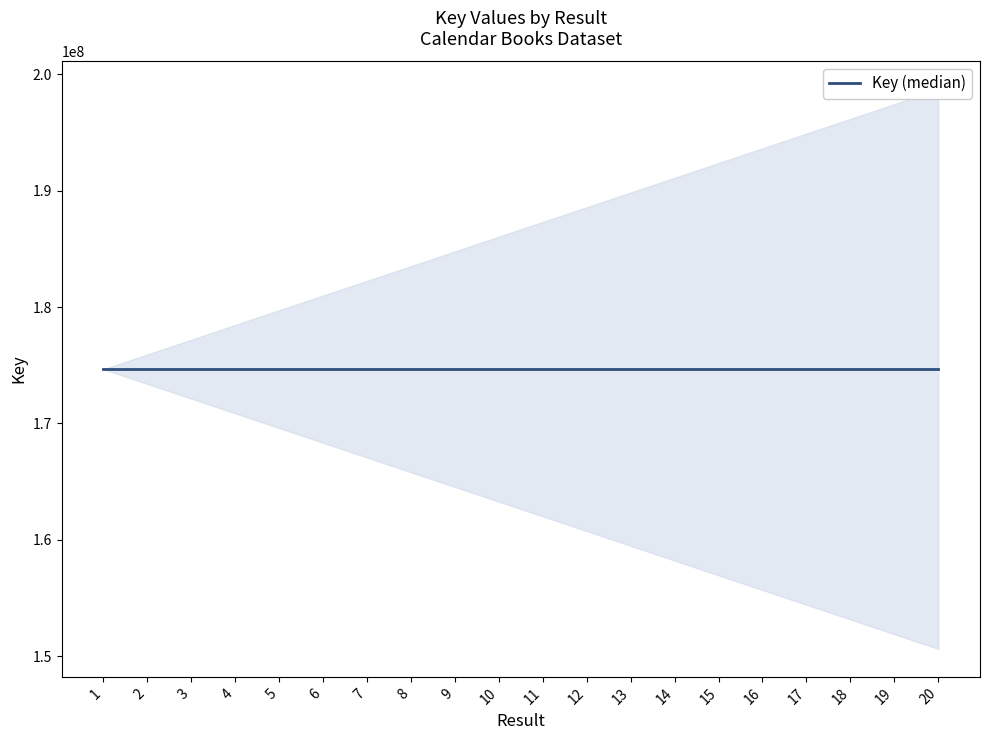

What is the difference between the second highest and minimum values?

48085272